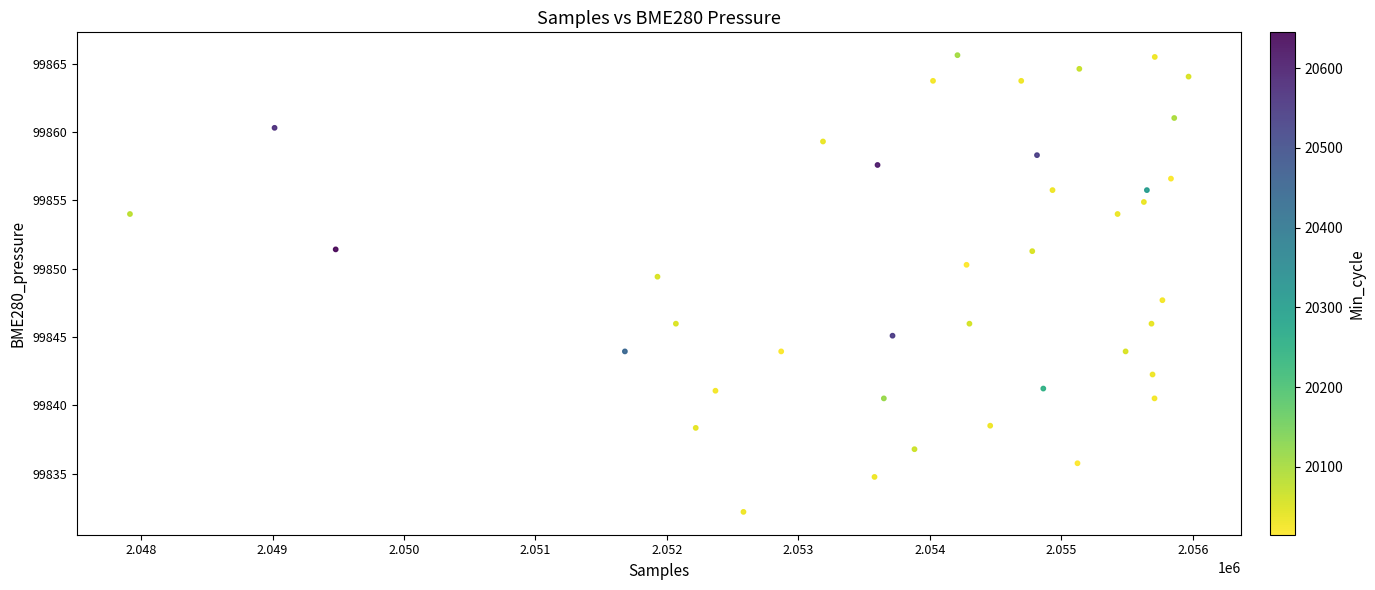

What is the range of Y values (max minus min)?

33.4